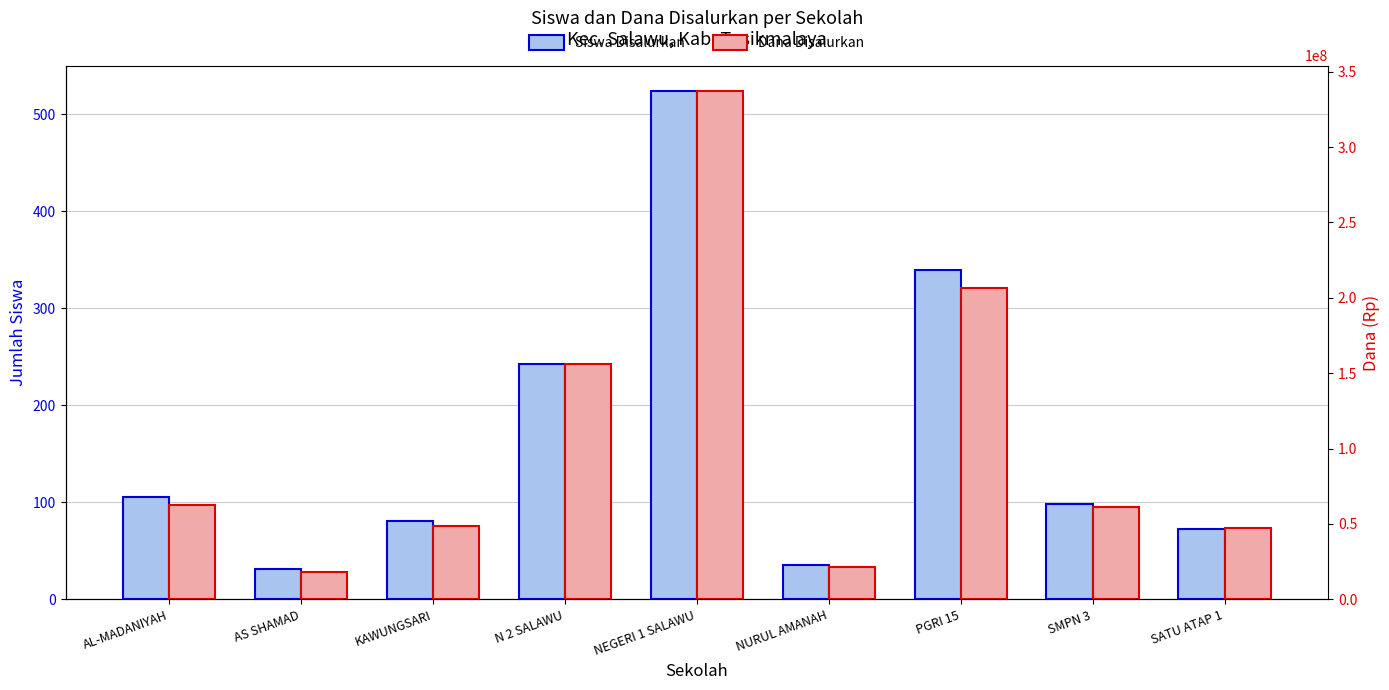

What position from the left is SMPN 3?

8